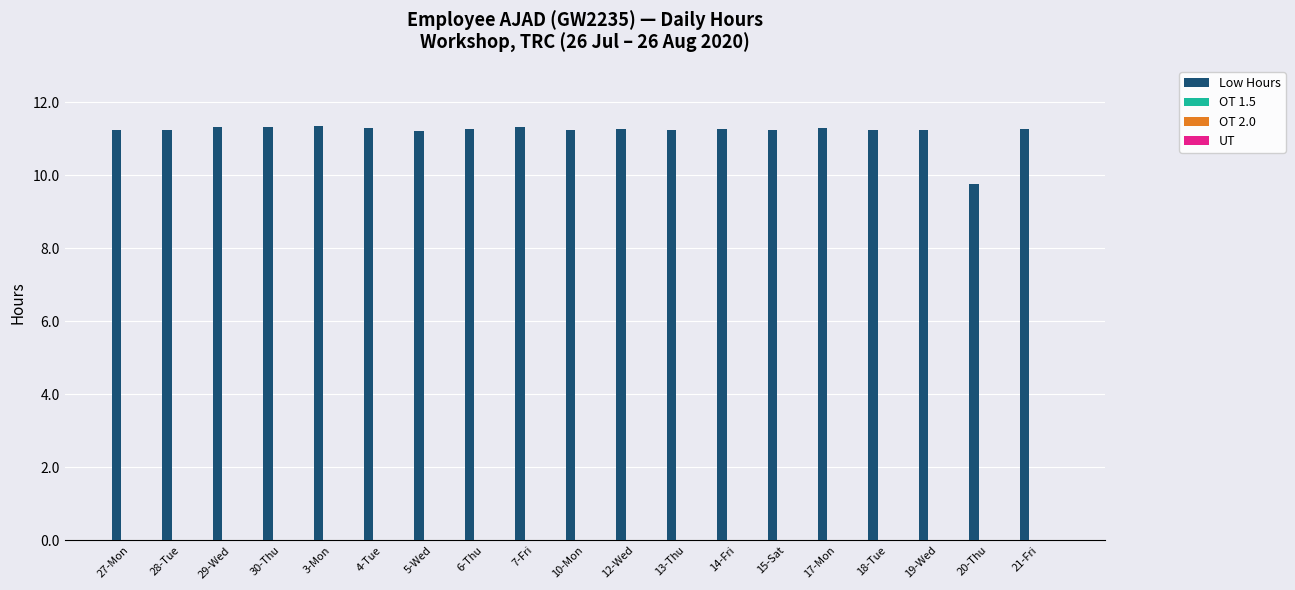

What is the maximum value shown in the chart?

11.3